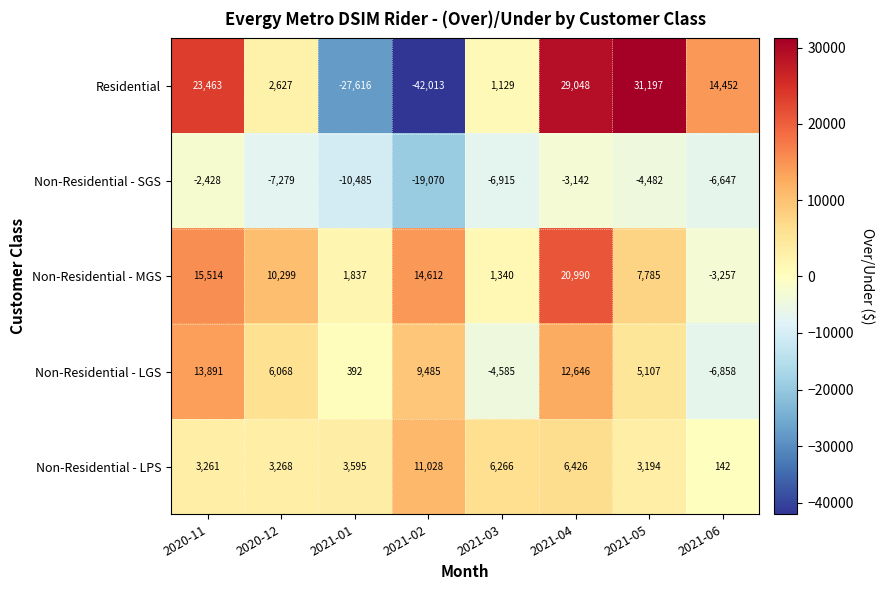

Which series has the widest spread of values?

Residential